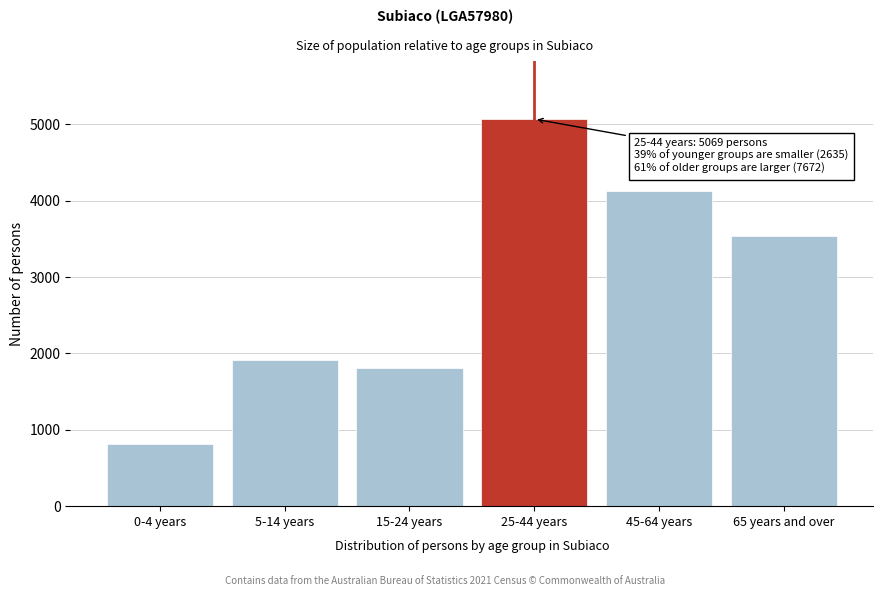

Reading left to right, extract all data points from this chart.

814	1913	1807	5069	4128	3544